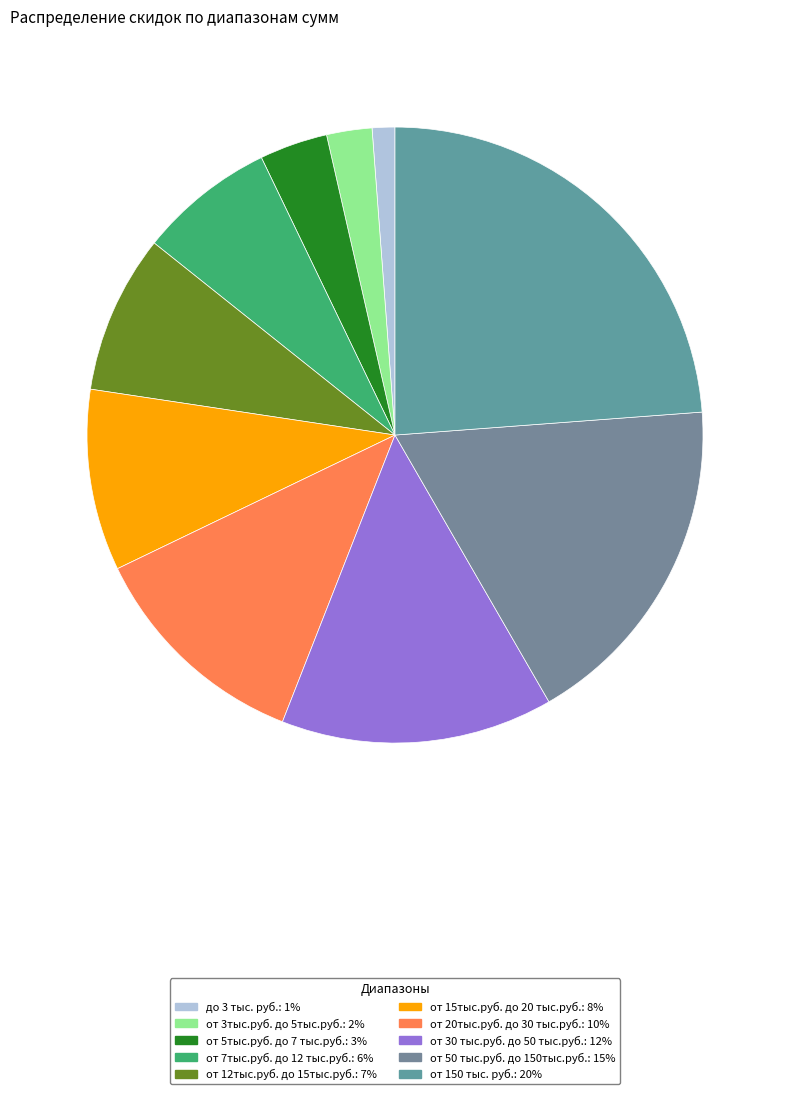

Is the sum of от 150 тыс. руб. and от 7тыс.руб. до 12 тыс.руб. greater than half?

No